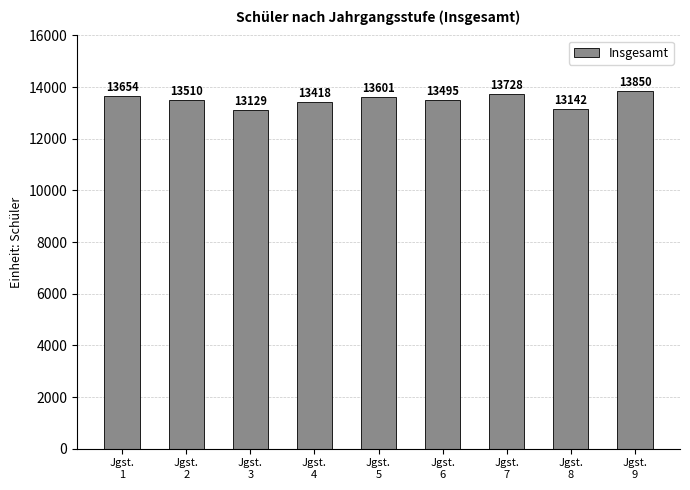

What is the smallest value displayed?

13129